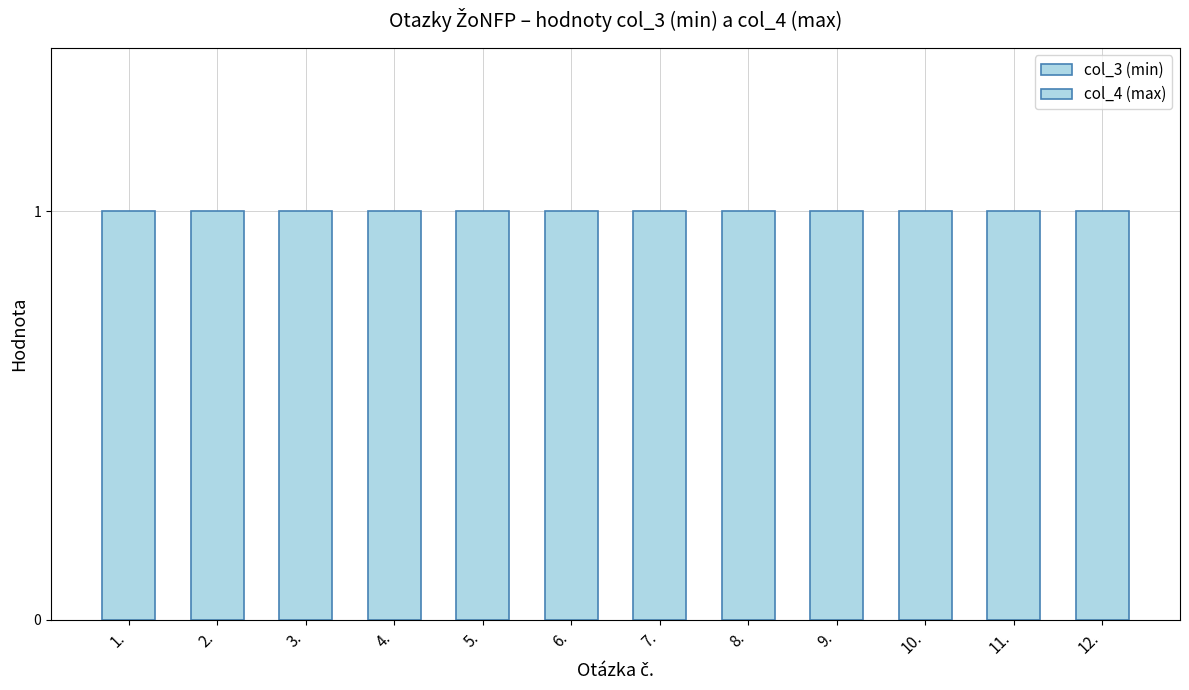

The value of col_4 (max) at 1. is 1. True or false?

False